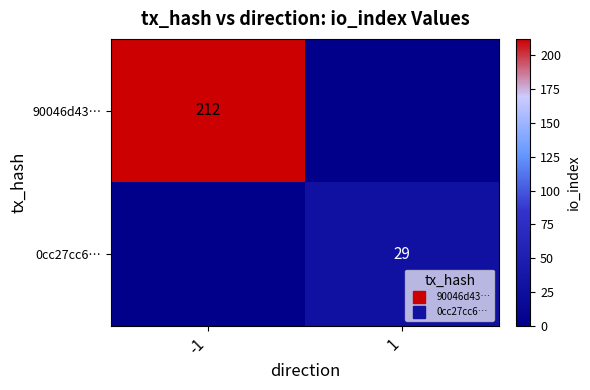

Which series has the largest range (max minus min)?

90046d43…